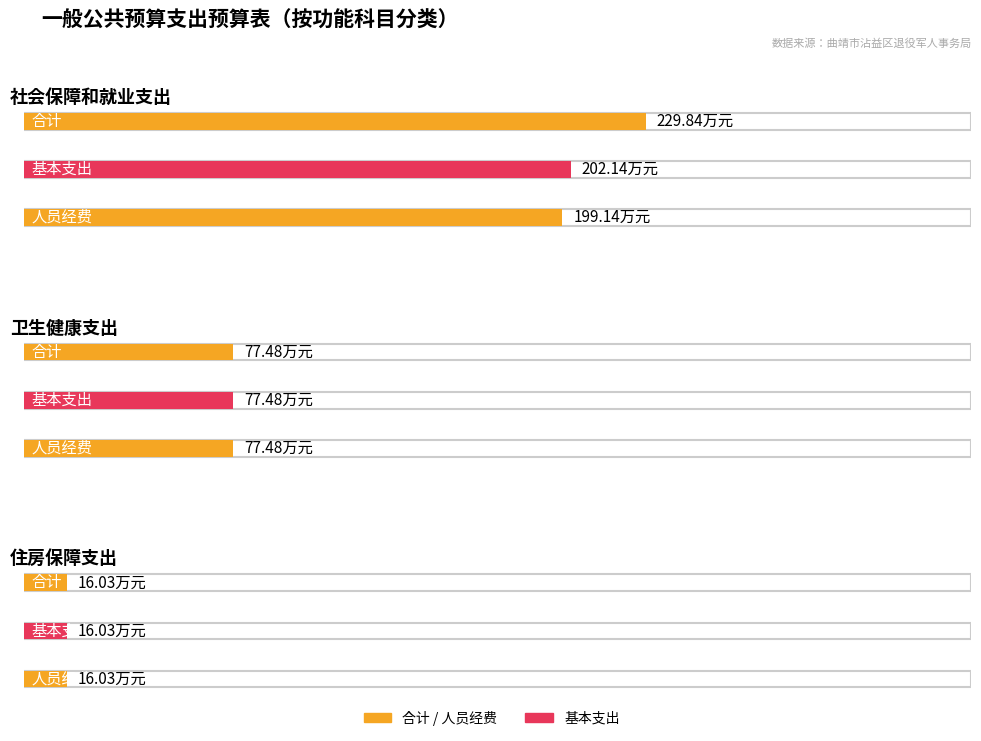

How many data points in 基本支出 are less than 77?

1